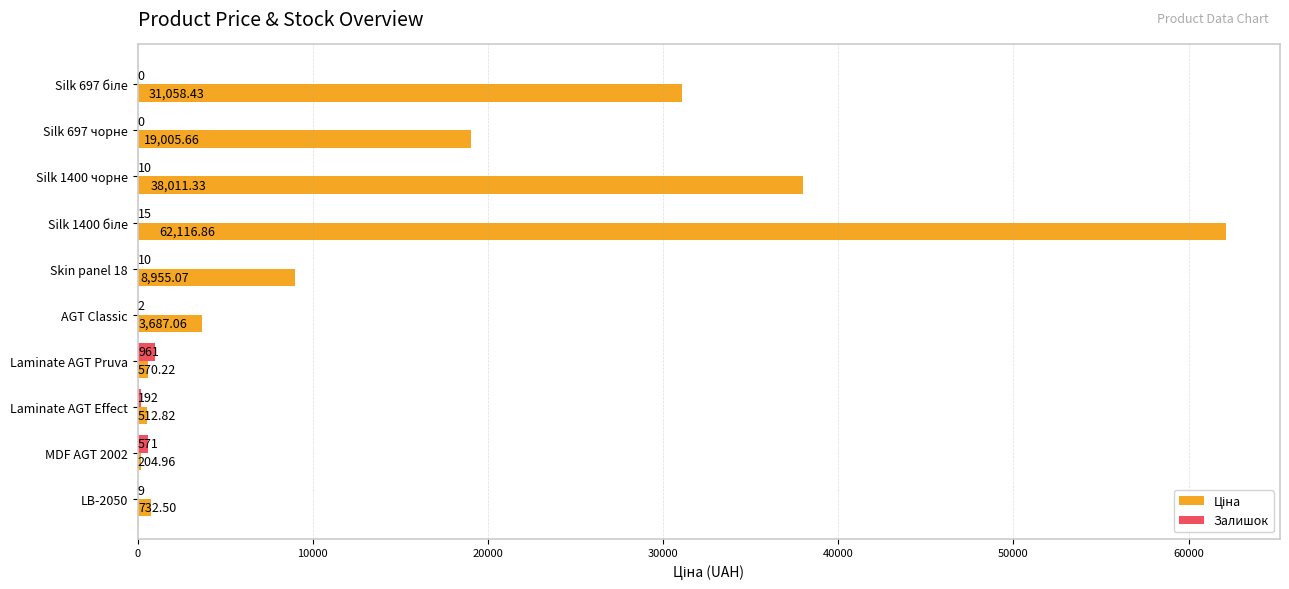

Which category has the highest value in the Залишок series?

Laminate AGT Pruva